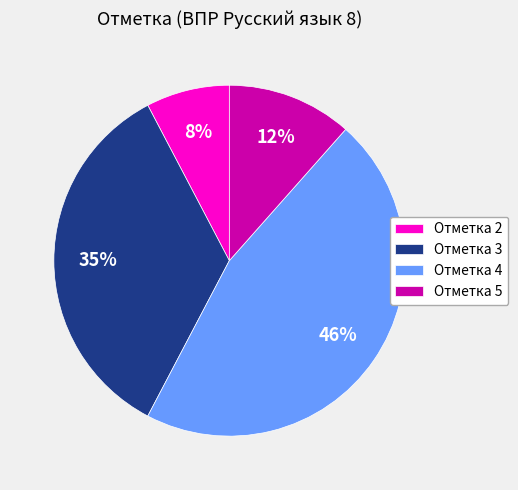

How many slices are in this pie chart?

4